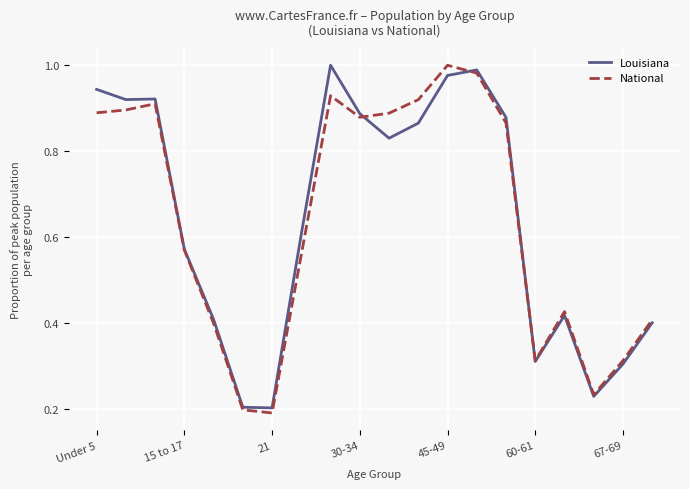

True or false: Louisiana and National cross at least once.

True